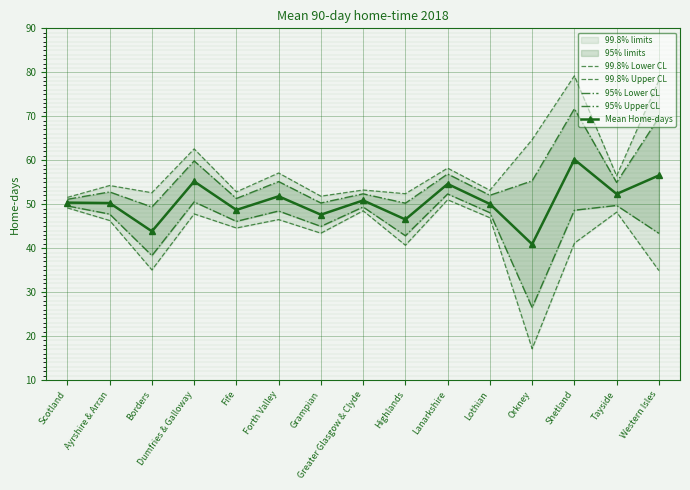

List the series in order of their peak value, highest first.

99.8% Upper CL, 95% Upper CL, Mean Home-days, 95% Lower CL, 99.8% Lower CL